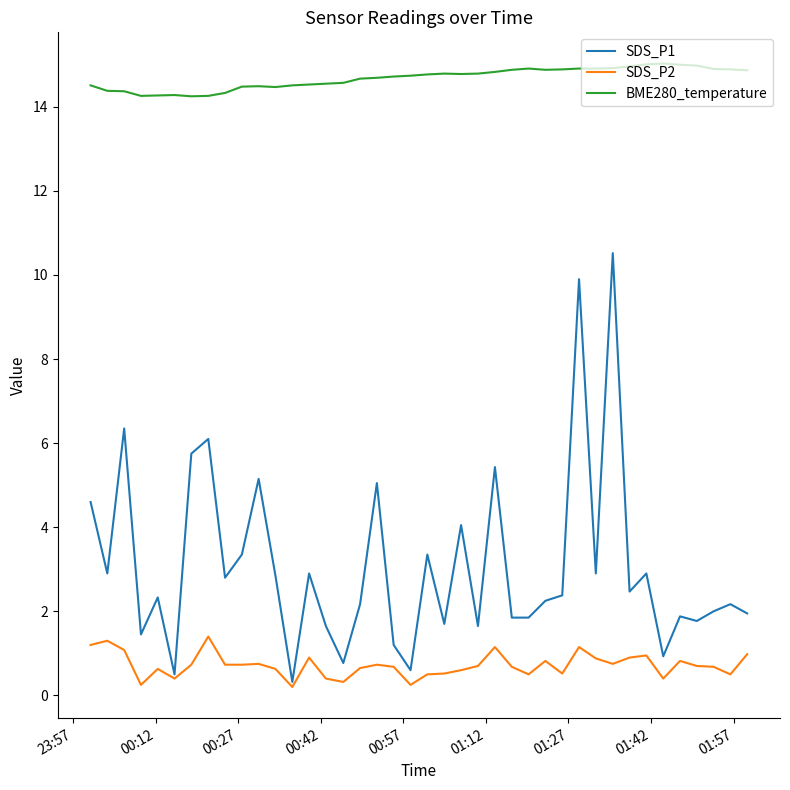

Rank the series by their maximum value, from lowest to highest.

SDS_P2, SDS_P1, BME280_temperature